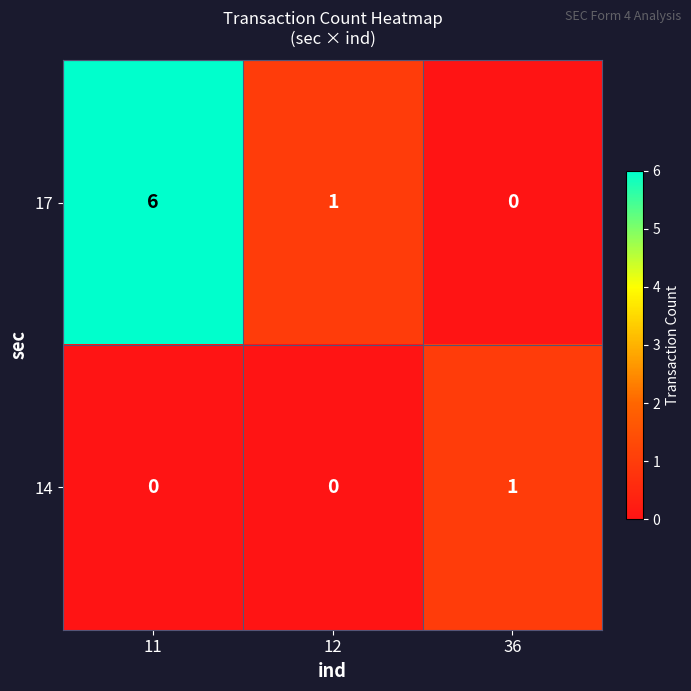

Which series has the largest total across all categories?

17